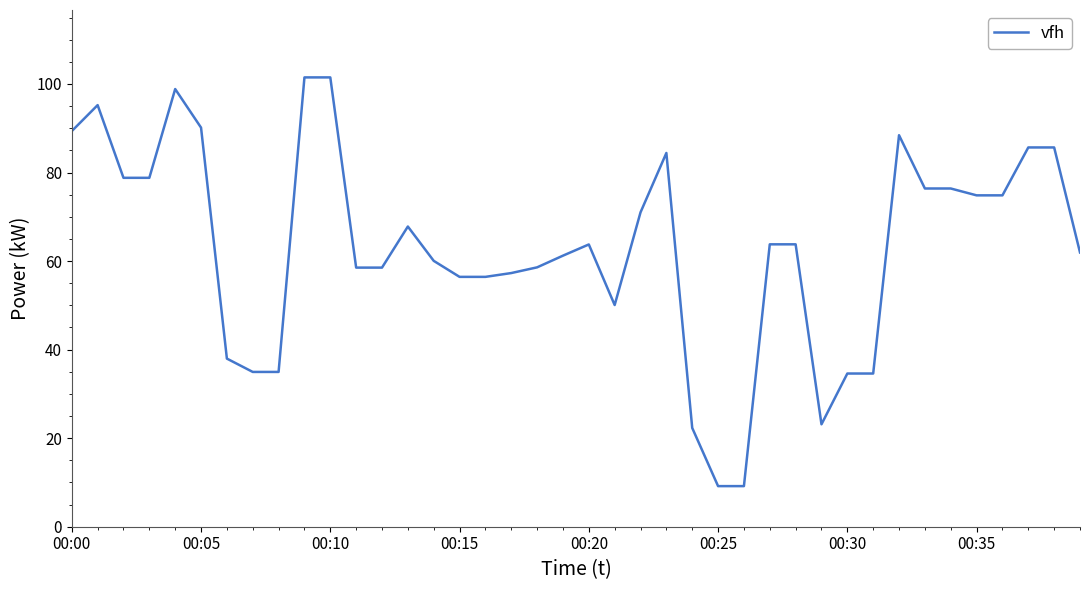

How many lines are shown in the chart?

1